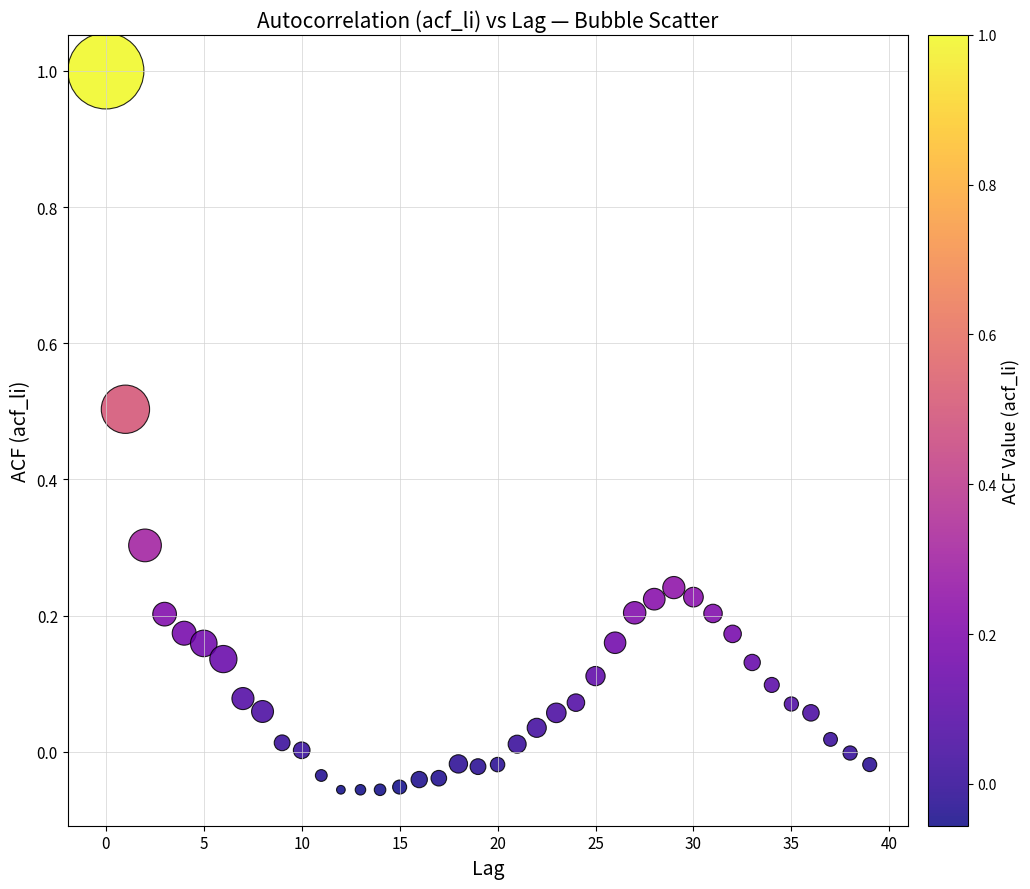

What is the range of Y values (max minus min)?

1.1